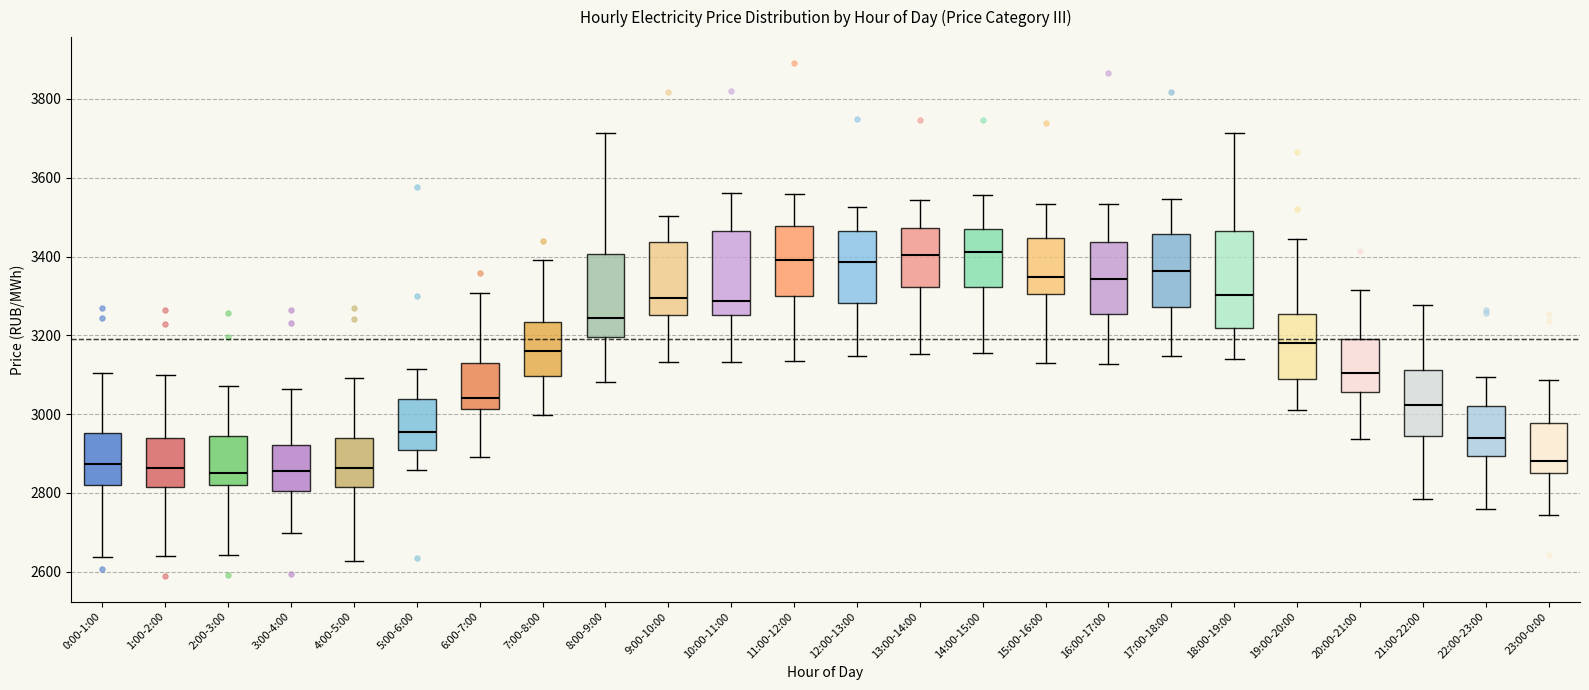

Where does the median line of the box for 11:00-12:00 sit on the y-axis? The values are not printed on the chart, so give them approximately, as read against the axis.

3400